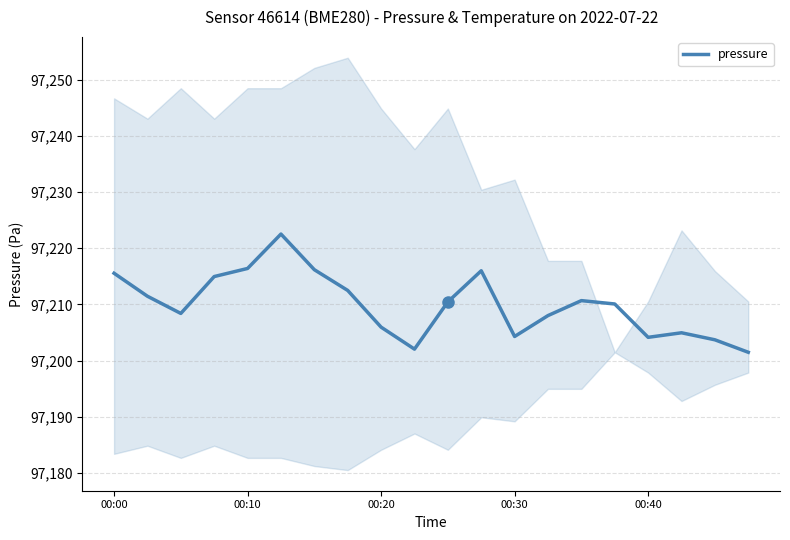

How many values exceed 97210?

11